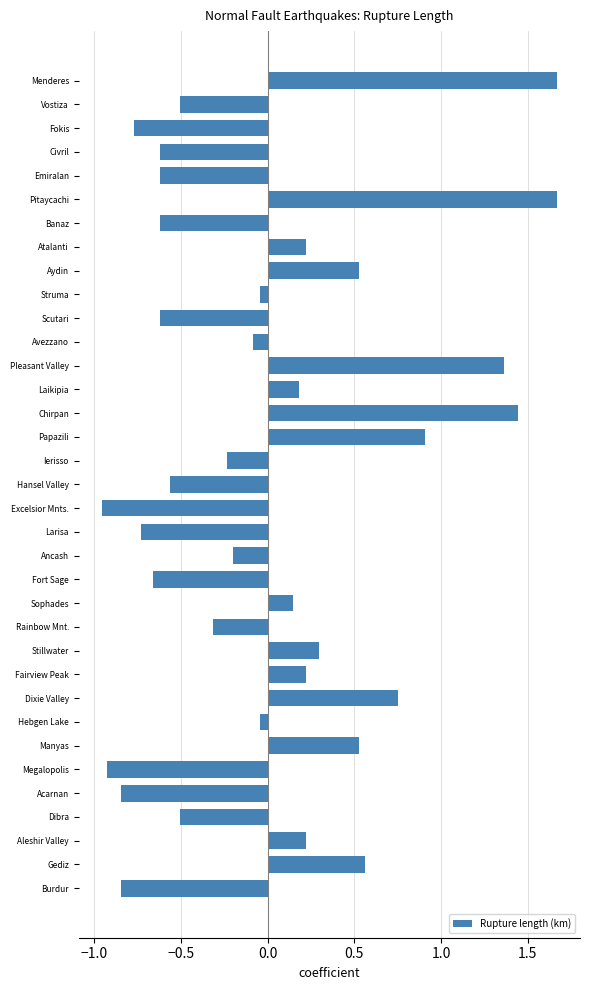

Is it true that the value at Atalanti is 0.2?

True